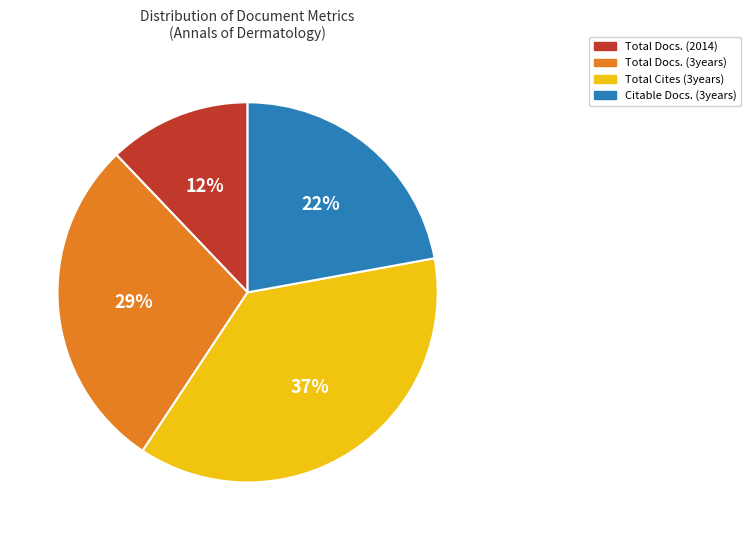

Do Total Cites (3years) and Total Docs. (2014) together represent more than half of the pie?

No